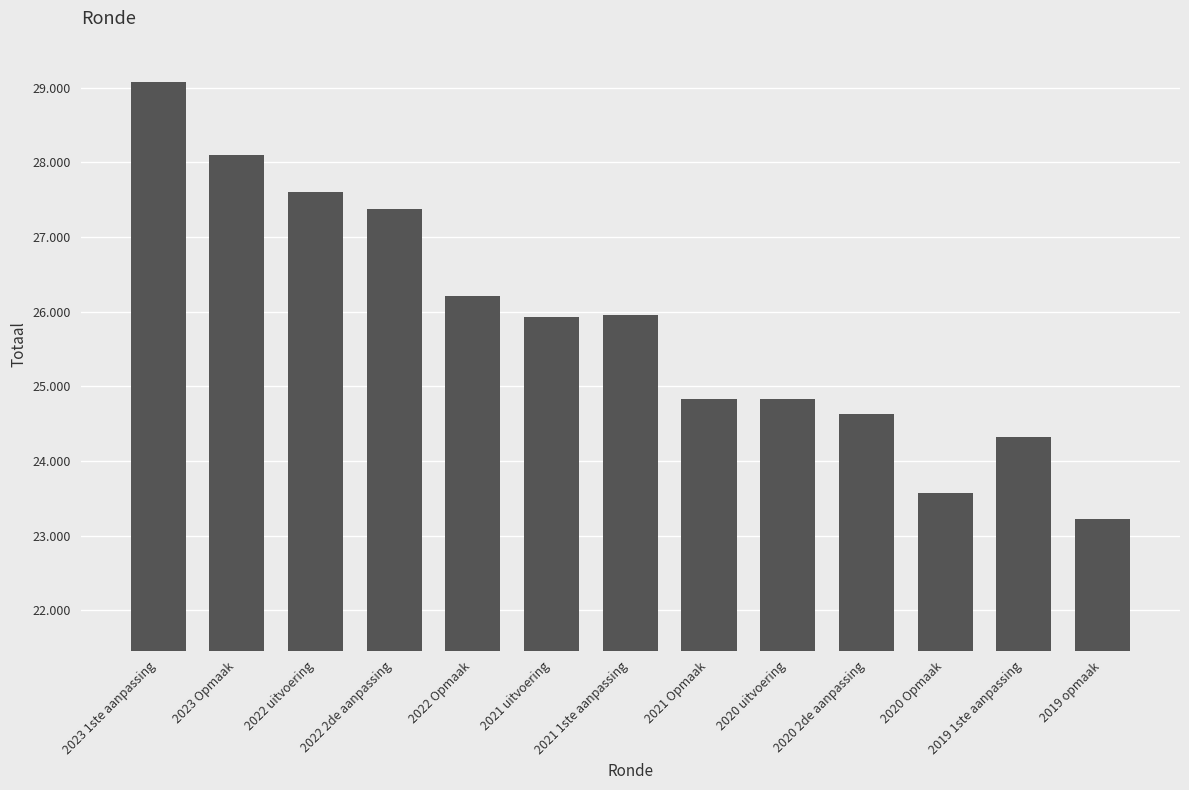

Does the chart contain any negative values?

No